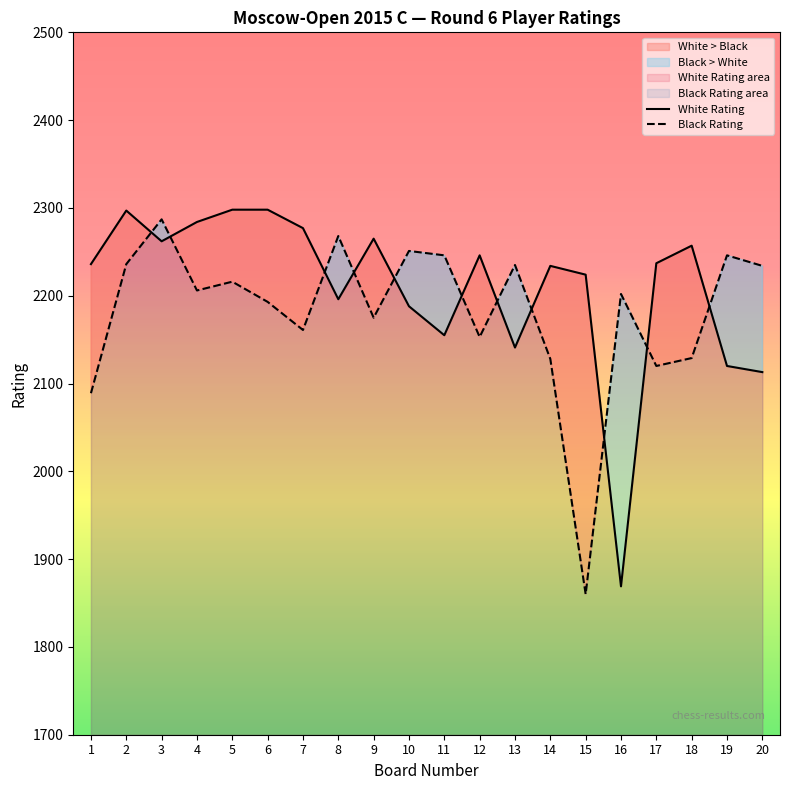

True or false: Black Rating and White Rating intersect in this chart.

True